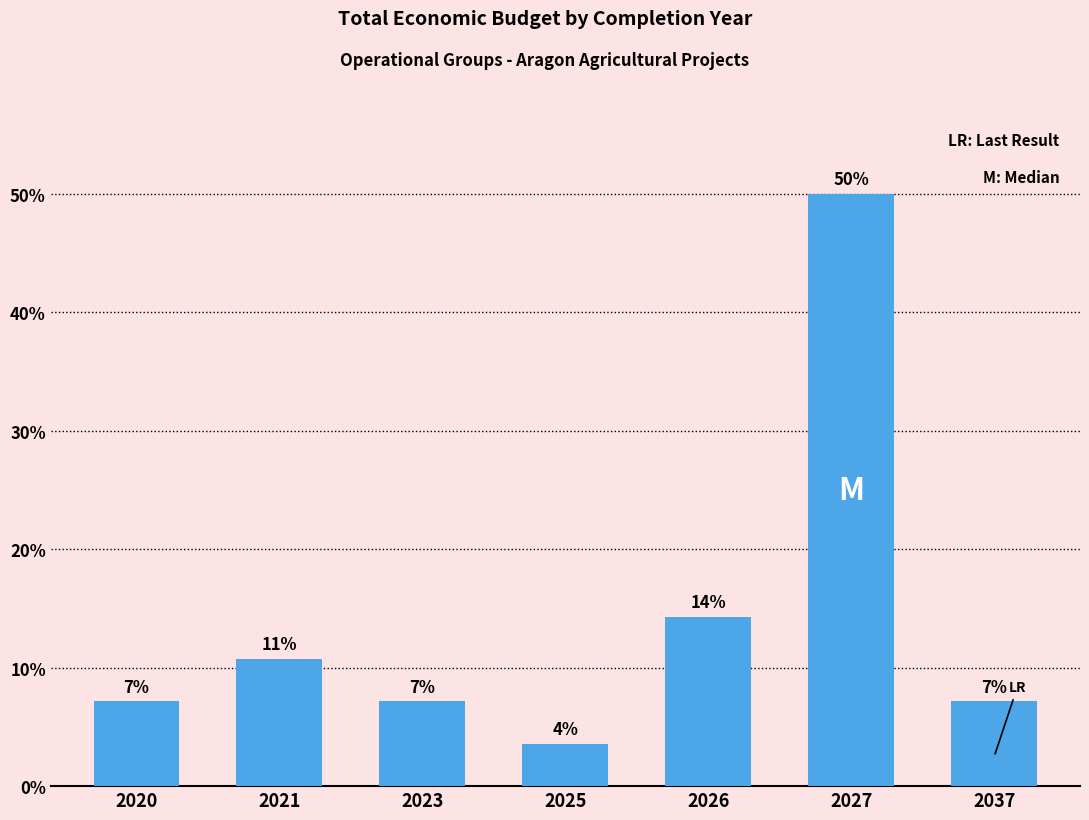

Between 2037 and 2023, which is larger?

2037